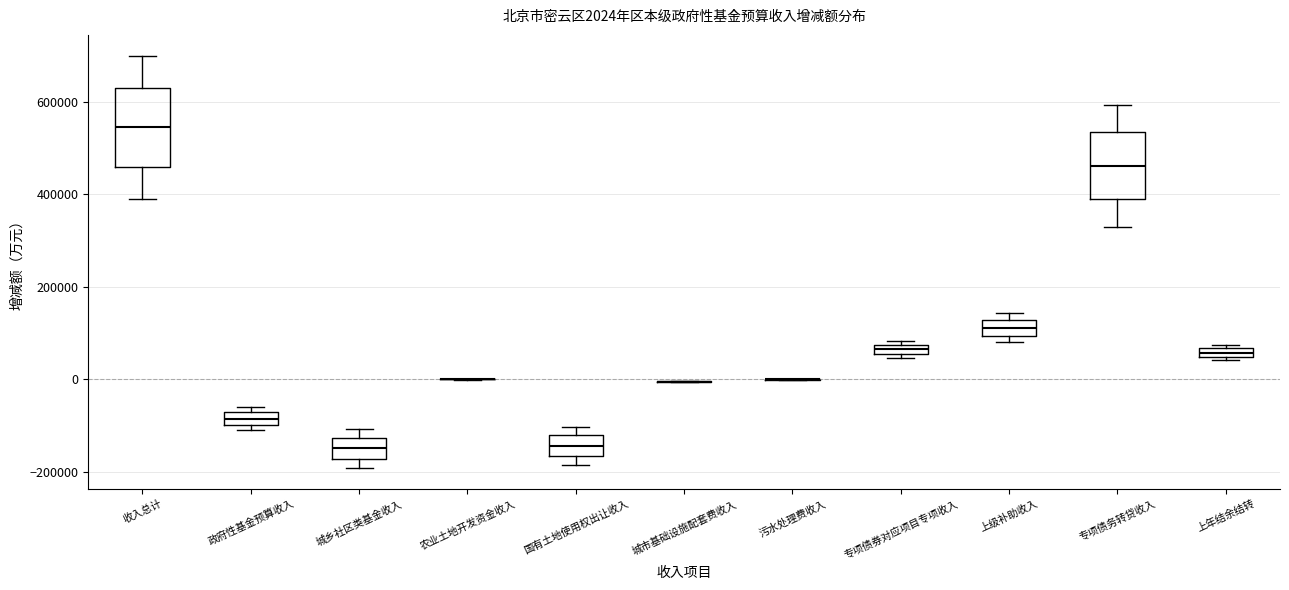

Comparing the boxes themselves (not the whiskers), which one is the tallest?

收入总计